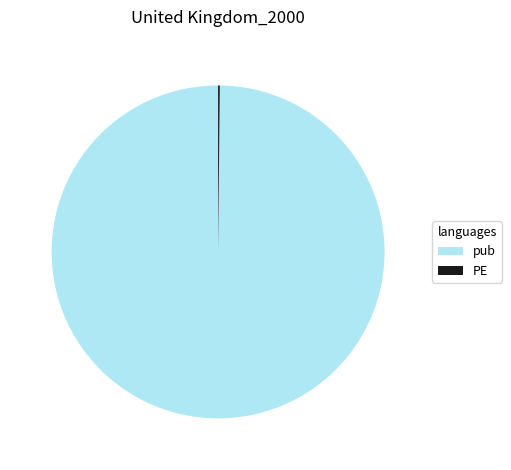

What is the largest slice in the pie chart?

pub